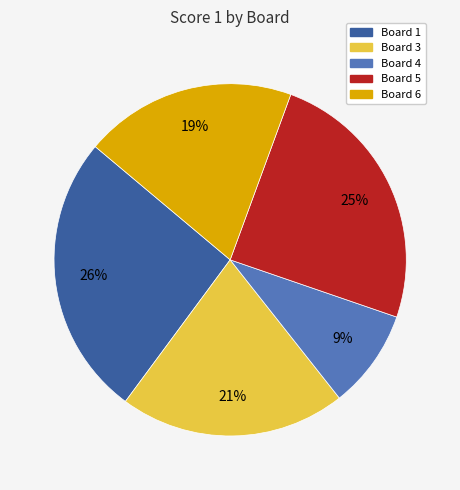

Is there a majority slice in this chart?

No